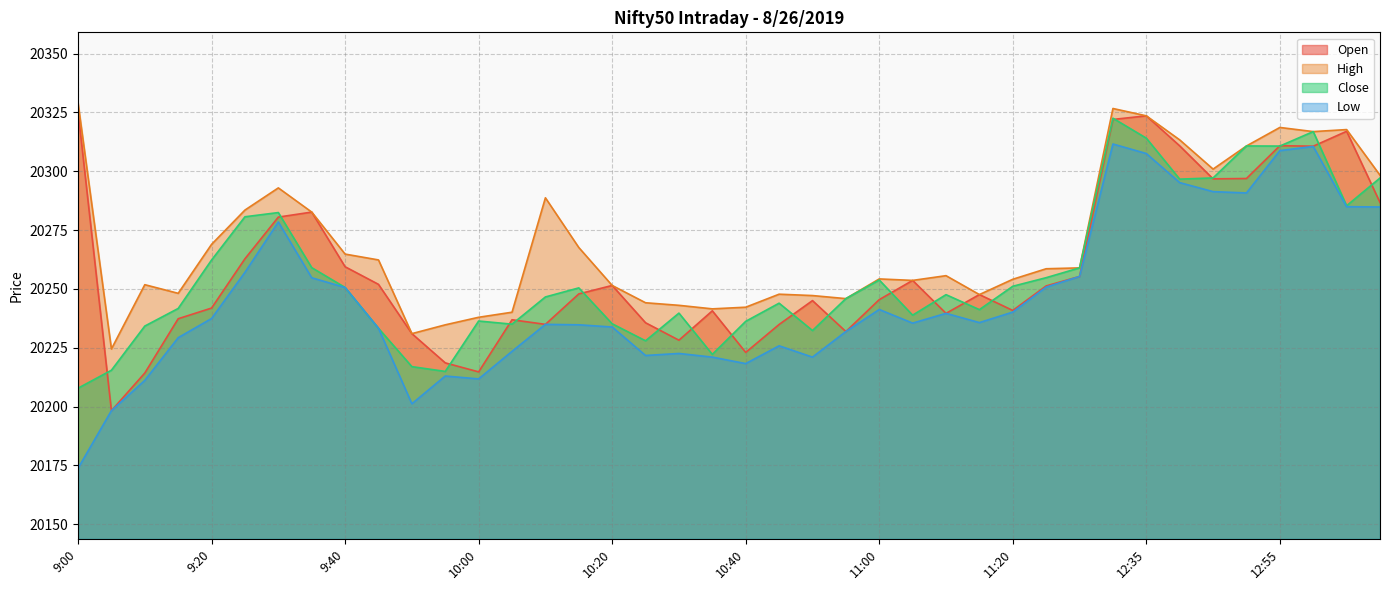

What is the difference between the second highest and second lowest values in the Open series?

109.3